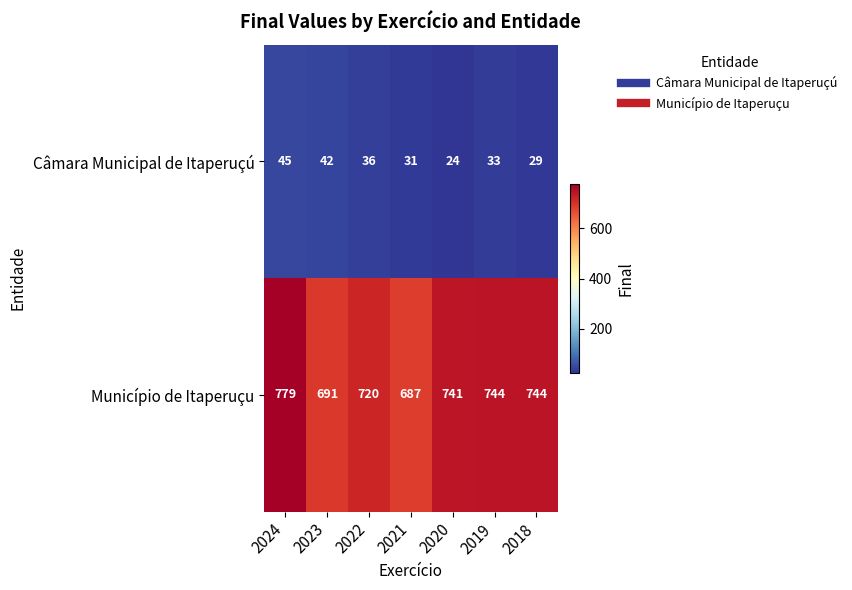

Between 2024 and 2022, which series saw the biggest shift?

Município de Itaperuçu